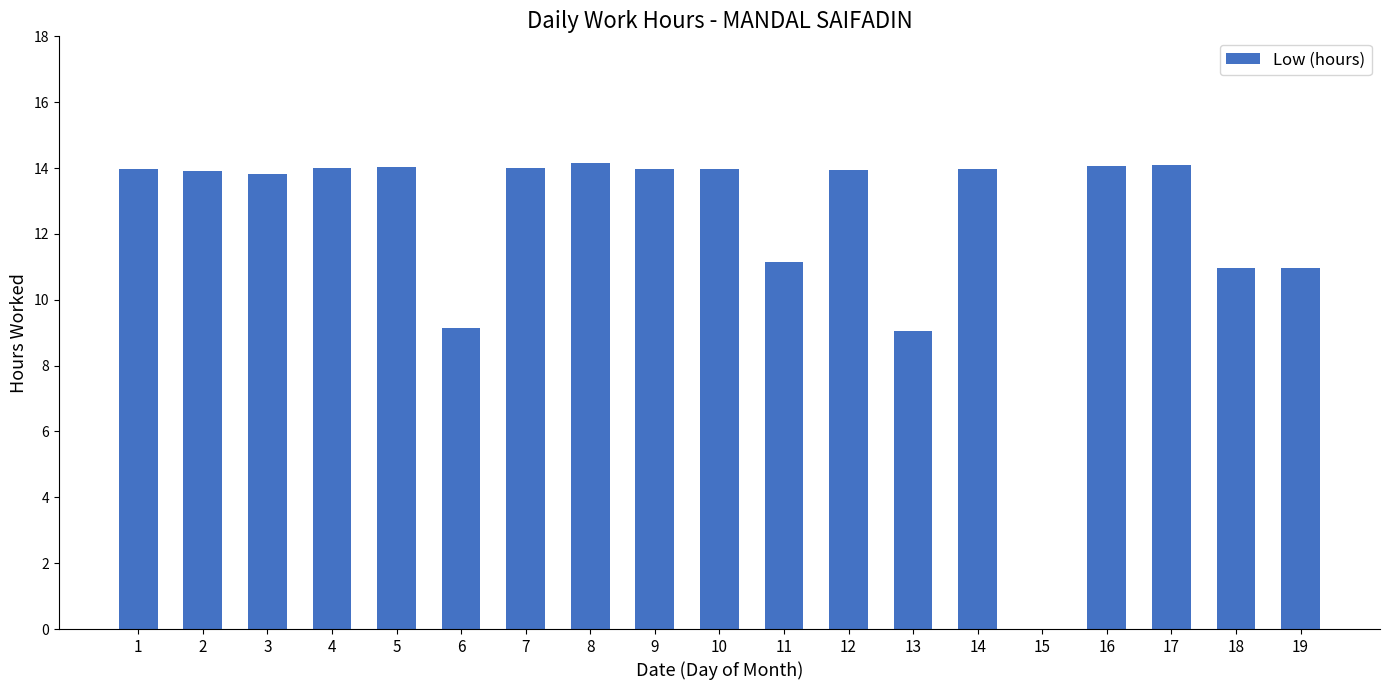

What is the ratio of the value at 12 to the value at 5?

1.0